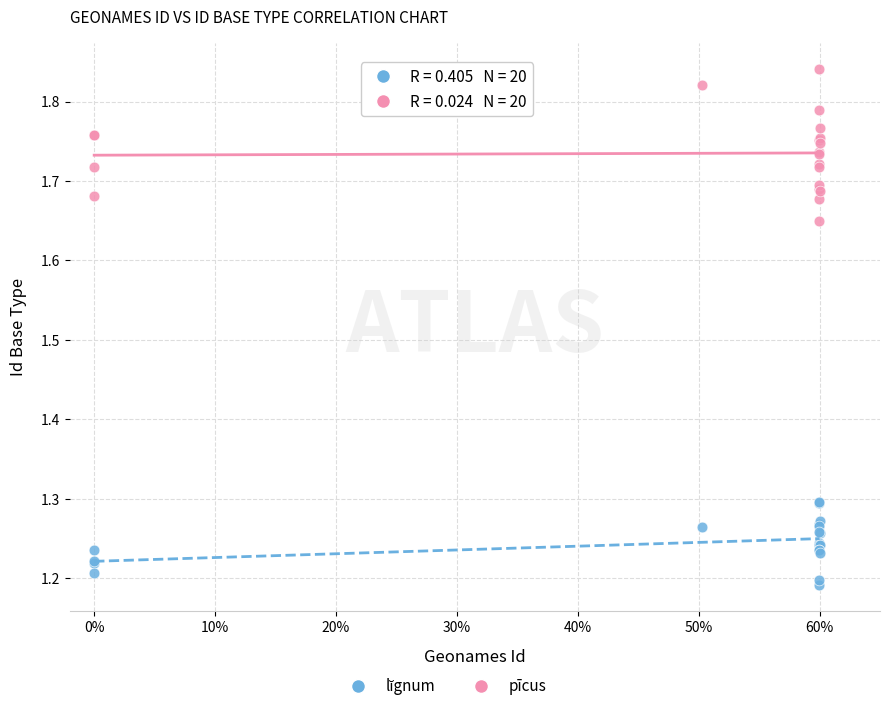

What is the X range (max minus min) for the scatter plot?

0.6